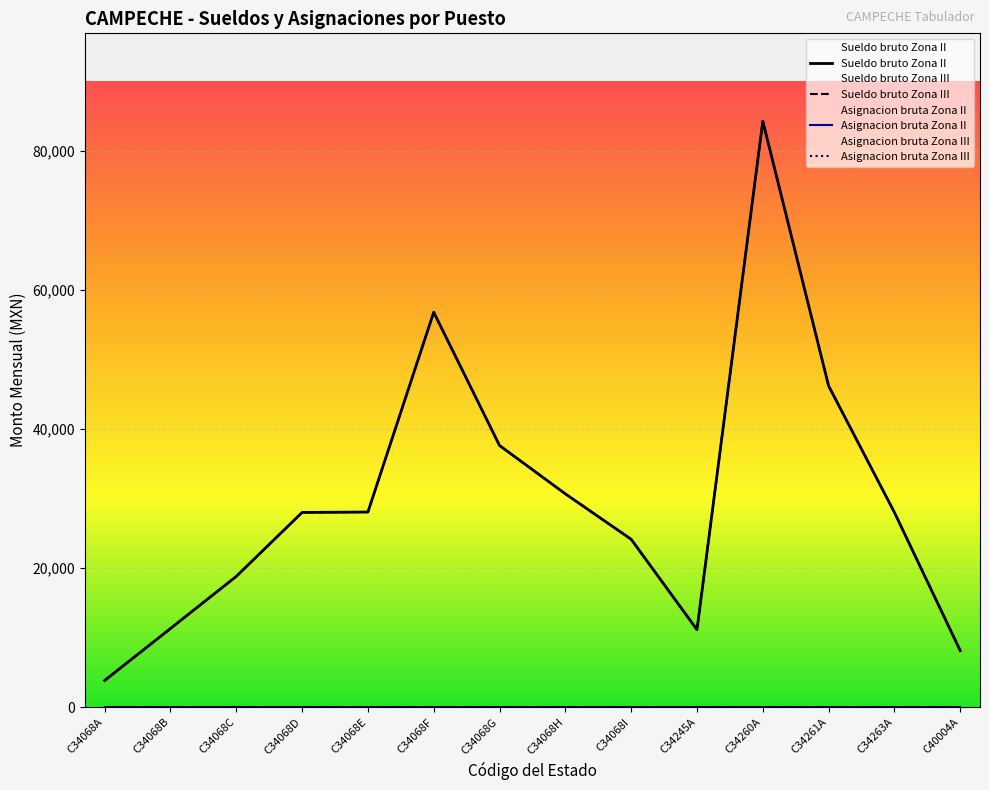

Which category has the lowest value in the Sueldo bruto Zona II series?

C34068A